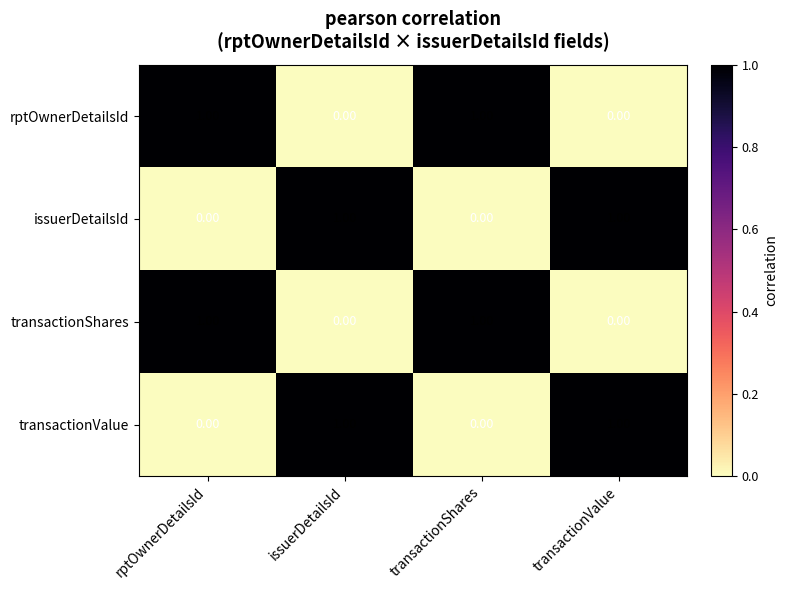

At how many categories does at least one series exceed 0?

4